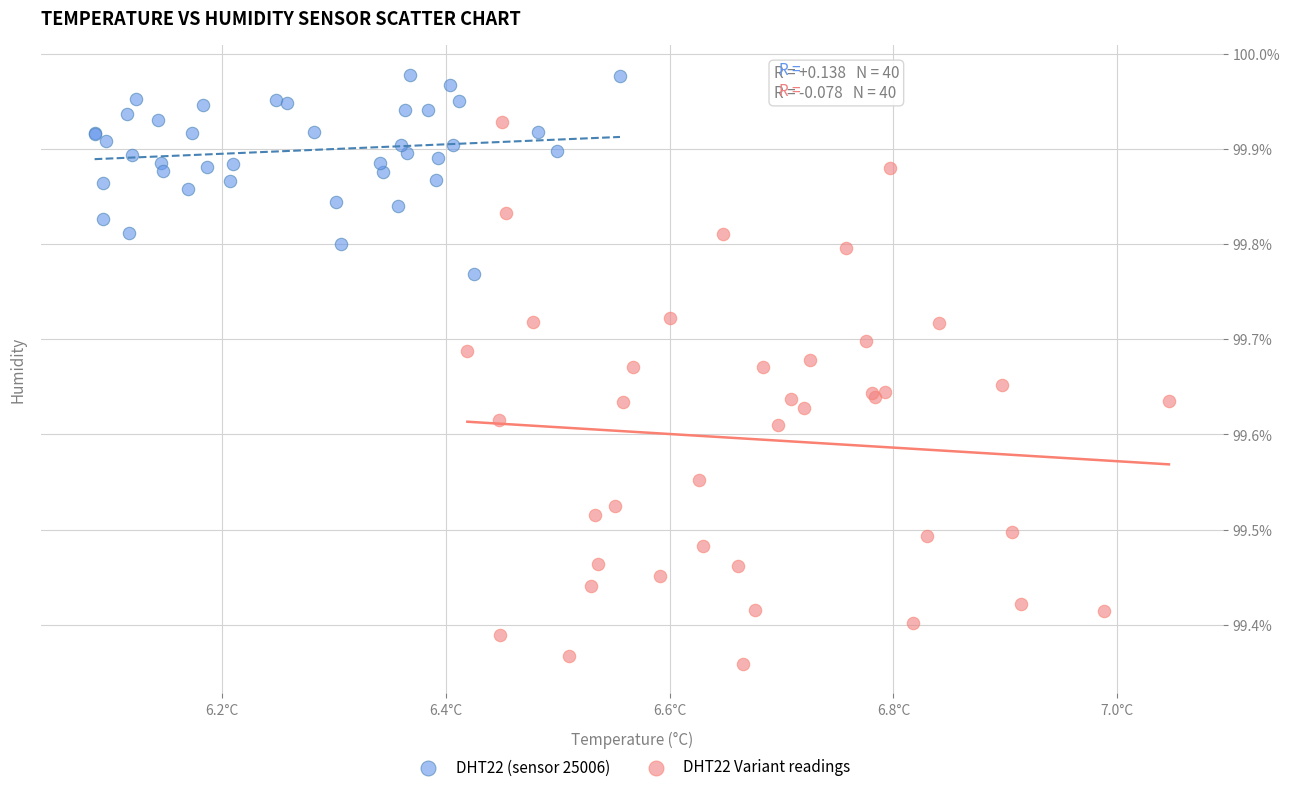

Which series has the largest Y range (max minus min)?

DHT22 Variant readings